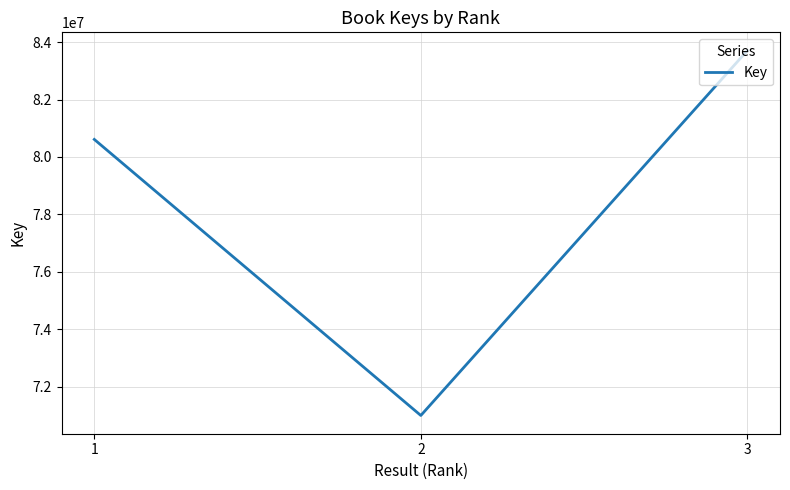

Reading right to left, what are all the values shown in this chart?

3=83705926	2=70995069	1=80611137